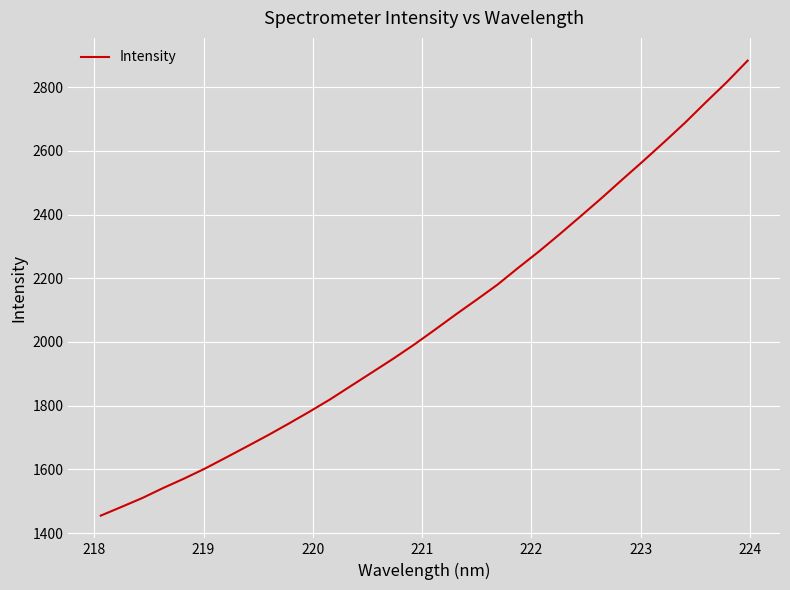

What is the maximum value shown in the chart?

2883.1